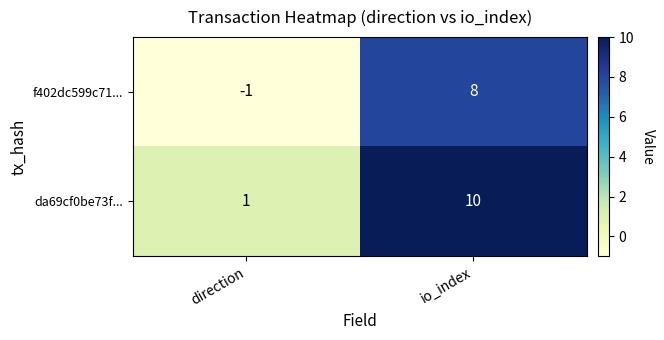

Which category has the highest value across all series?

io_index